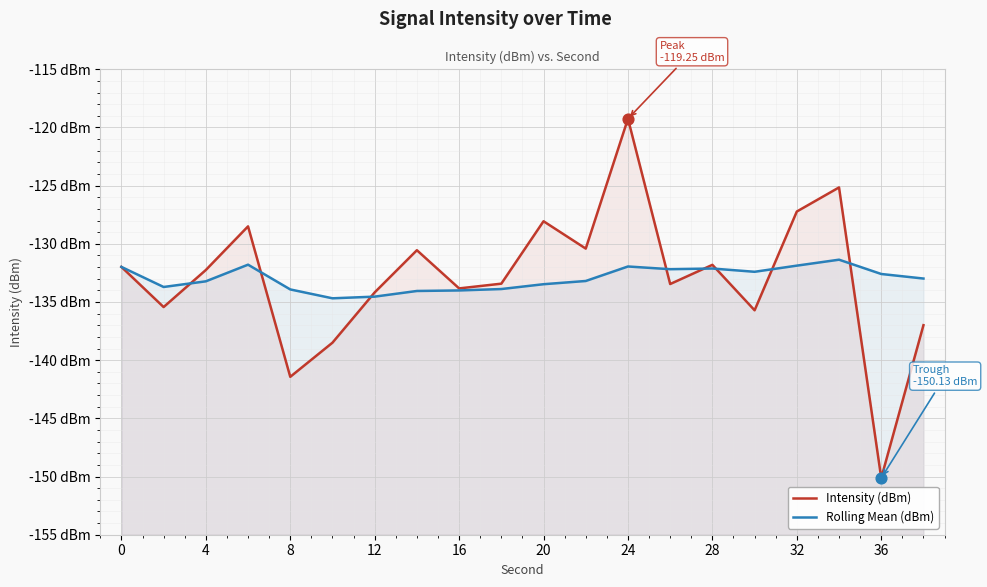

Is the value of Rolling Mean (dBm) at 40 greater than the value of Intensity (dBm) at 17?

No